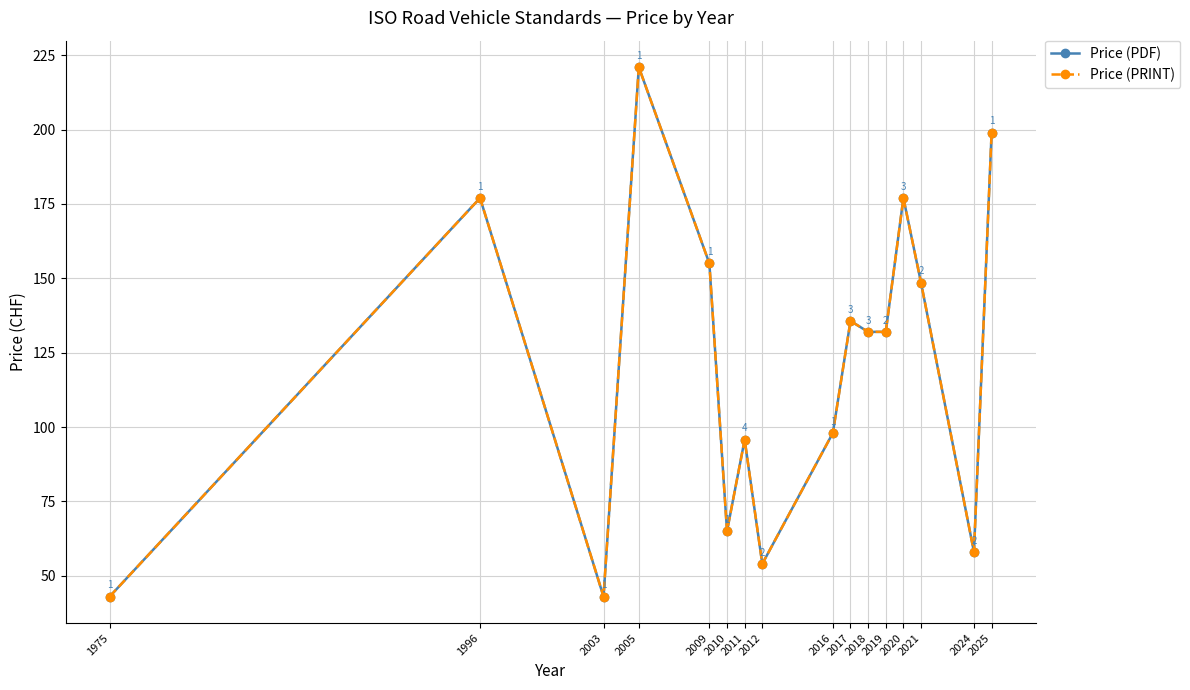

Reading left to right, what are all the values shown in this chart?

Price (PDF): 1975=43.0	1996=177.0	2003=43.0	2005=221.0	2009=155.0	2010=65.0	2011=95.8	2012=54.0	2016=98.0	2017=135.7	2018=132.0	2019=132.0	2020=177.0	2021=148.5	2024=58.0	2025=199.0
Price (PRINT): 1975=43.0	1996=177.0	2003=43.0	2005=221.0	2009=155.0	2010=65.0	2011=95.8	2012=54.0	2016=98.0	2017=135.7	2018=132.0	2019=132.0	2020=177.0	2021=148.5	2024=58.0	2025=199.0